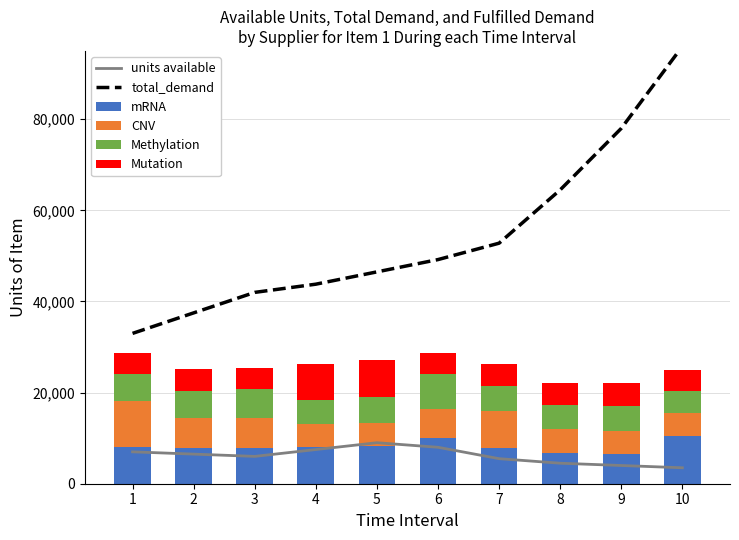

Which category has the lowest value across all series?

10